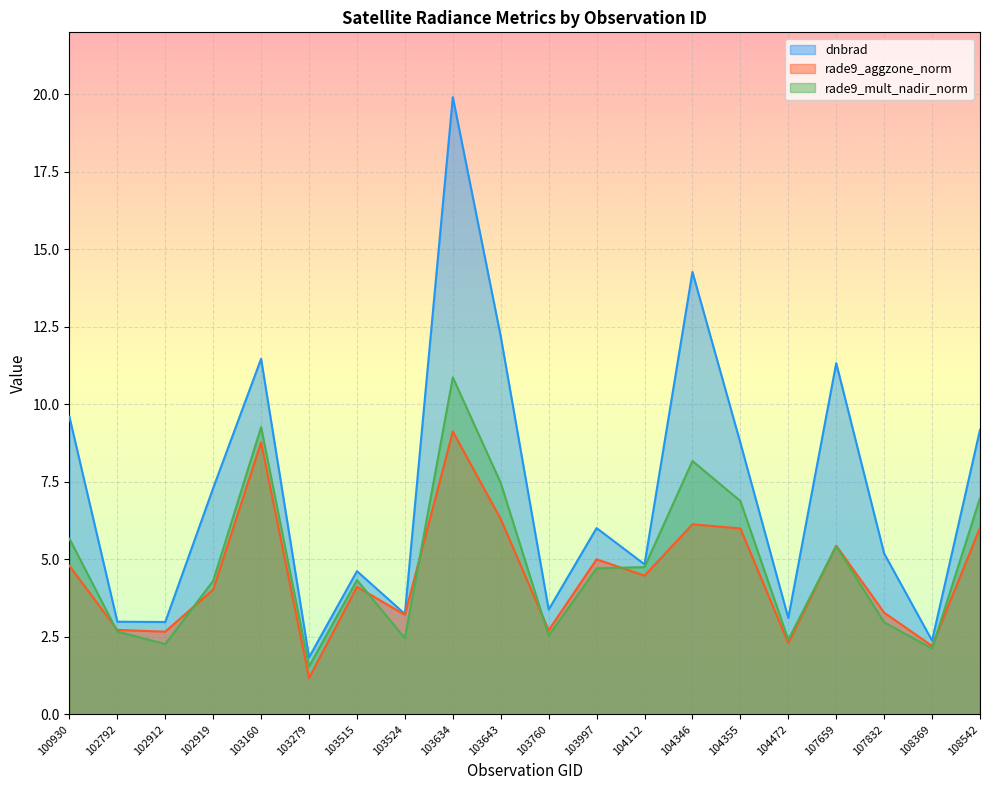

How many interior local peaks does the rade9_mult_nadir_norm series have?

5